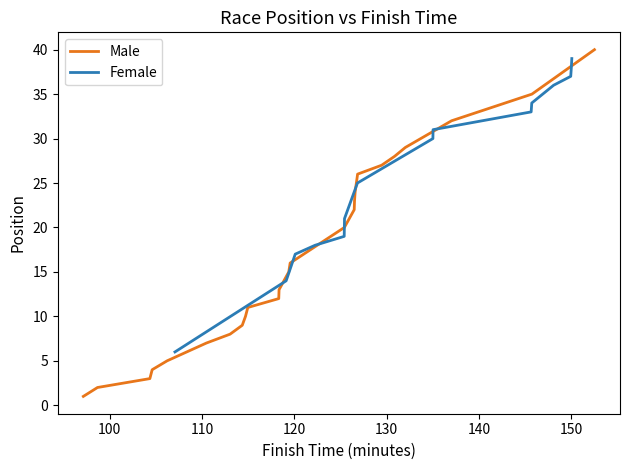

What is the difference between the Female values at 8 and 5?

10